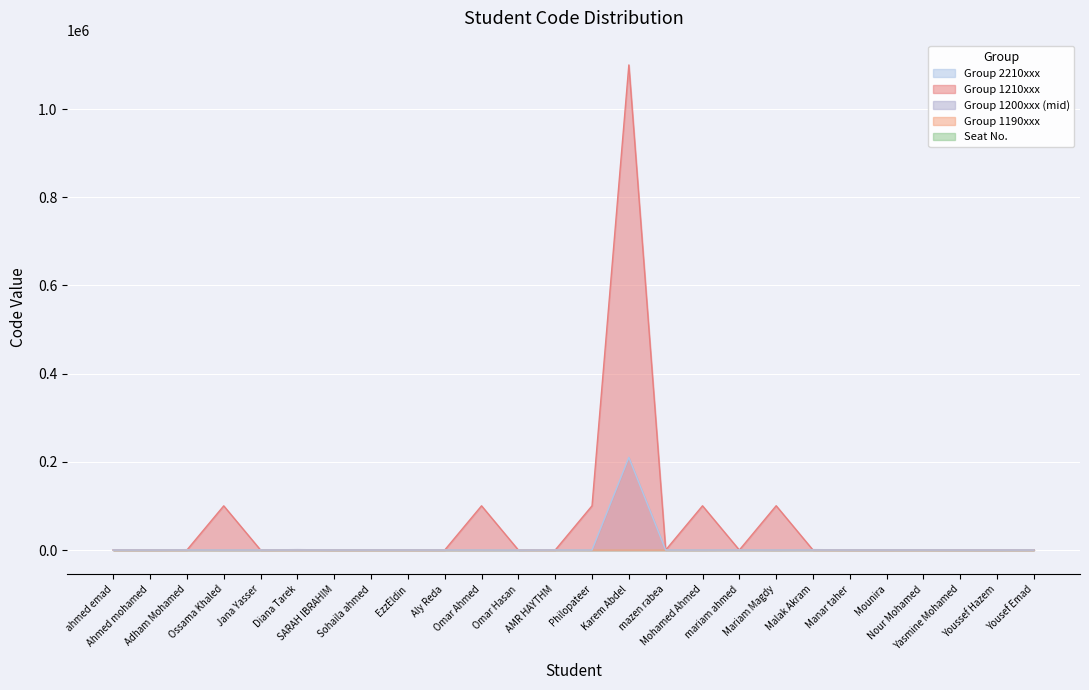

True or false: the data has more than 1 interior local peaks.

False